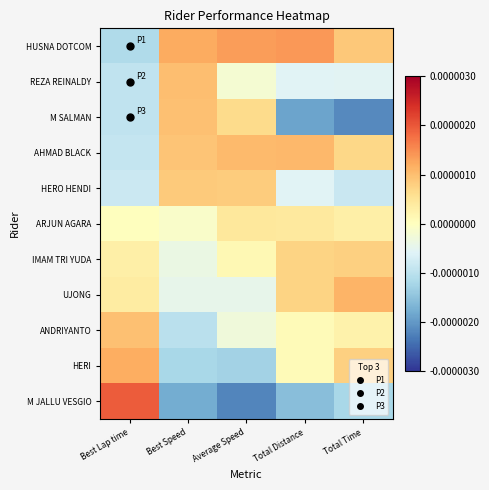

Reading left to right, transcribe all the data shown in this chart.

HUSNA DOTCOM: Best Lap time=-0.0	Best Speed=0.0	Average Speed=0.0	Total Distance=0.0	Total Time=0.0
REZA REINALDY: Best Lap time=-0.0	Best Speed=0.0	Average Speed=-0.0	Total Distance=-0.0	Total Time=-0.0
M SALMAN: Best Lap time=-0.0	Best Speed=0.0	Average Speed=0.0	Total Distance=-0.0	Total Time=-0.0
AHMAD BLACK: Best Lap time=-0.0	Best Speed=0.0	Average Speed=0.0	Total Distance=0.0	Total Time=0.0
HERO HENDI: Best Lap time=-0.0	Best Speed=0.0	Average Speed=0.0	Total Distance=-0.0	Total Time=-0.0
ARJUN AGARA: Best Lap time=0.0	Best Speed=-0.0	Average Speed=0.0	Total Distance=0.0	Total Time=0.0
IMAM TRI YUDA: Best Lap time=0.0	Best Speed=-0.0	Average Speed=0.0	Total Distance=0.0	Total Time=0.0
UJONG: Best Lap time=0.0	Best Speed=-0.0	Average Speed=-0.0	Total Distance=0.0	Total Time=0.0
ANDRIYANTO: Best Lap time=0.0	Best Speed=-0.0	Average Speed=-0.0	Total Distance=0.0	Total Time=0.0
HERI: Best Lap time=0.0	Best Speed=-0.0	Average Speed=-0.0	Total Distance=0.0	Total Time=0.0
M JALLU VESGIO: Best Lap time=0.0	Best Speed=-0.0	Average Speed=-0.0	Total Distance=-0.0	Total Time=-0.0